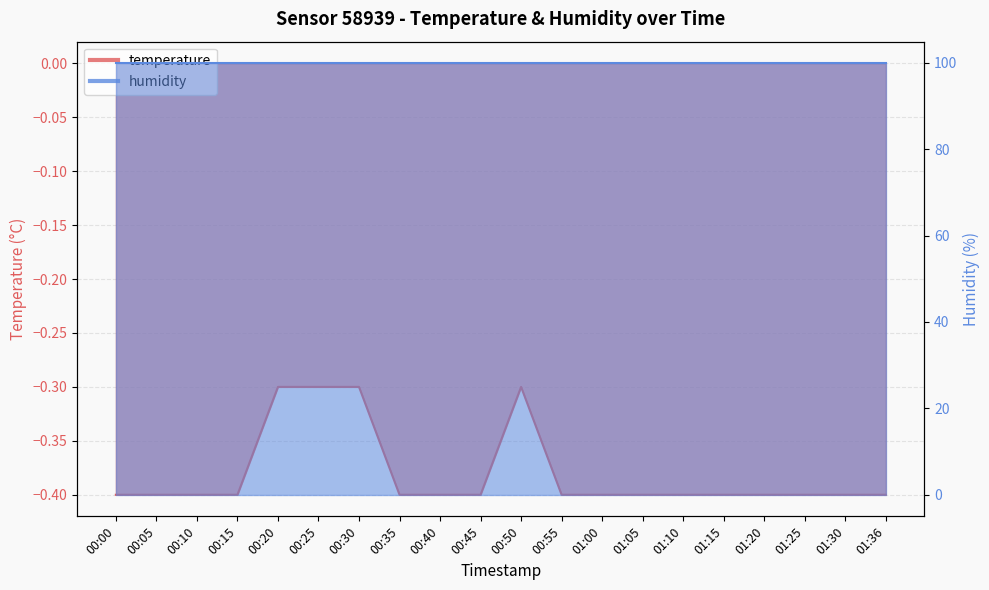

What is the label of the 19th point from the right?

00:05